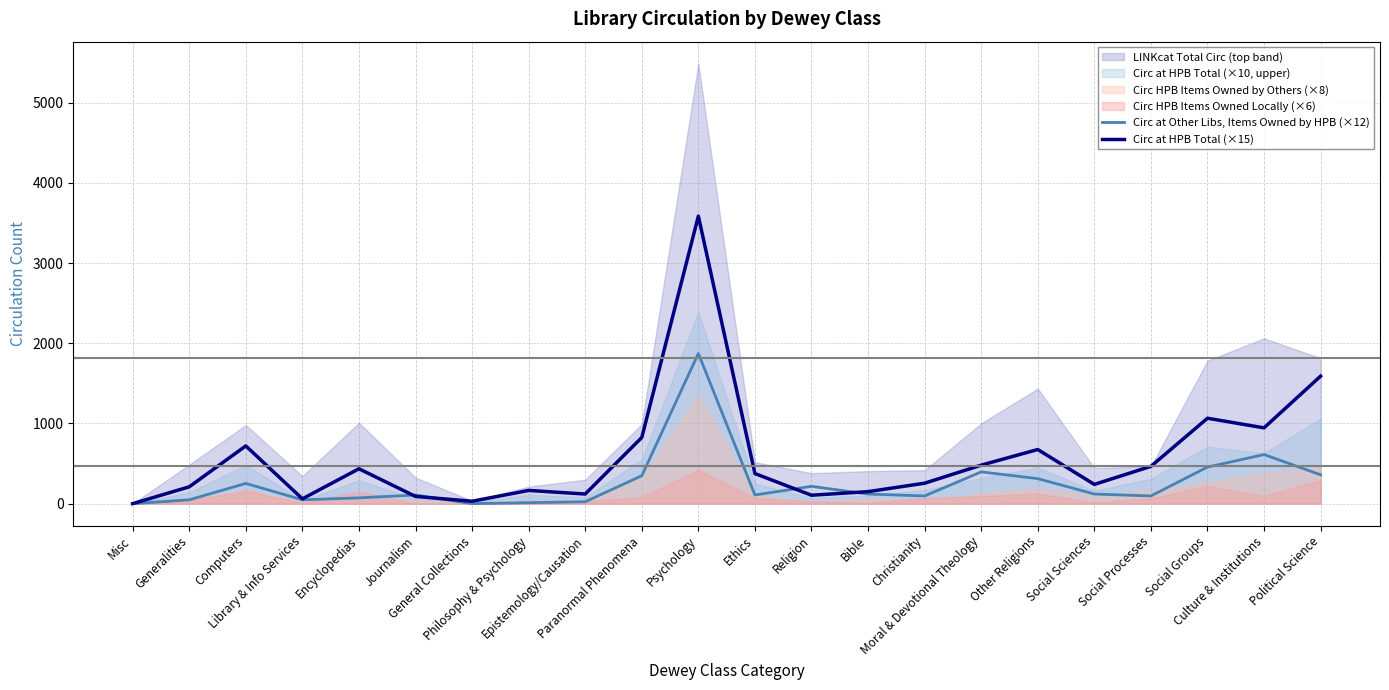

Reading left to right, what are all the values shown in this chart?

Circ at Other Libs, Items Owned by HPB (×12): 0	48	252	48	72	108	0	12	24	348	1872	108	216	120	96	396	312	120	96	456	612	360
Circ at HPB Total (×15): 0	210	720	60	435	90	30	165	120	825	3585	375	105	150	255	480	675	240	465	1065	945	1590